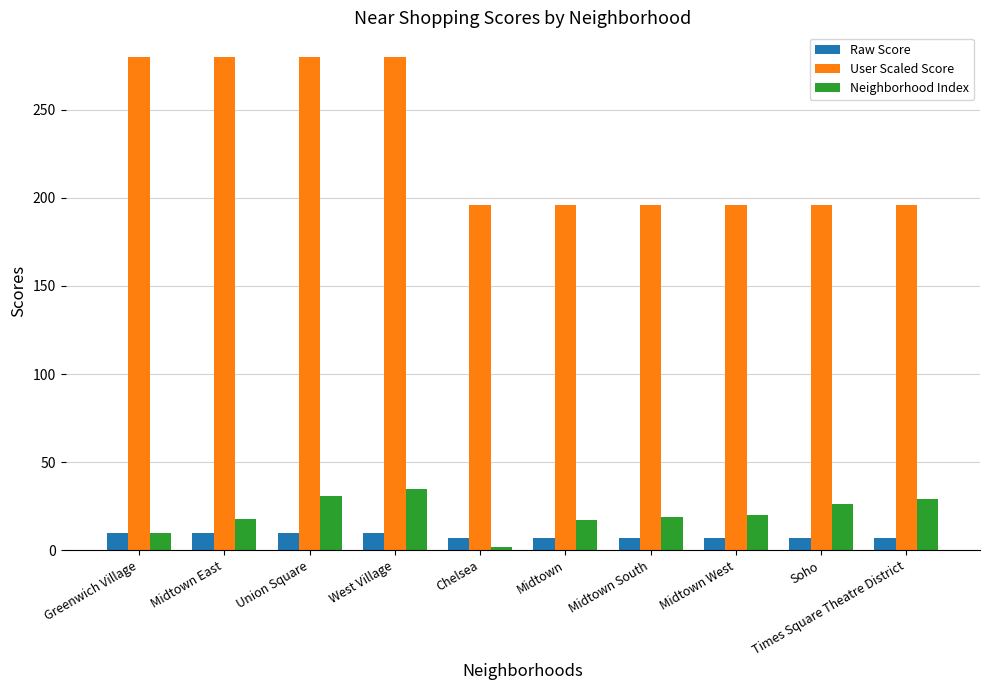

What is the maximum value shown in the chart?

280